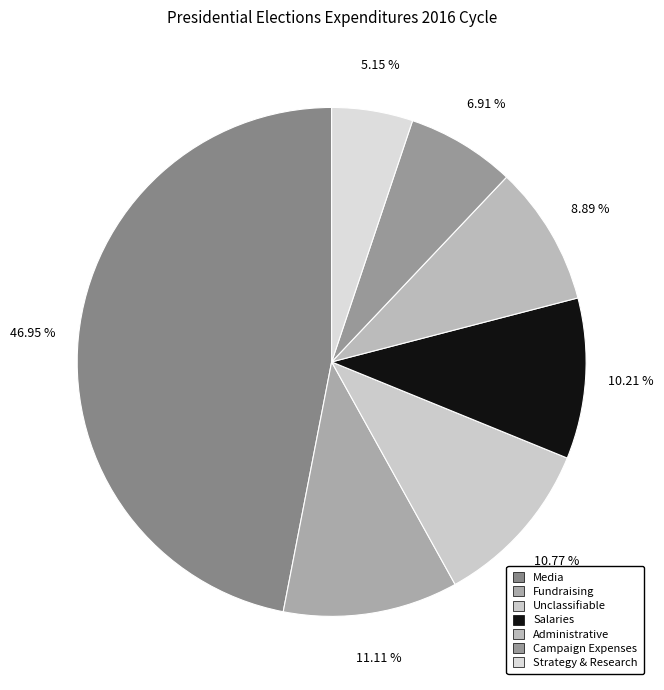

Does Strategy & Research represent more than half of the total?

No